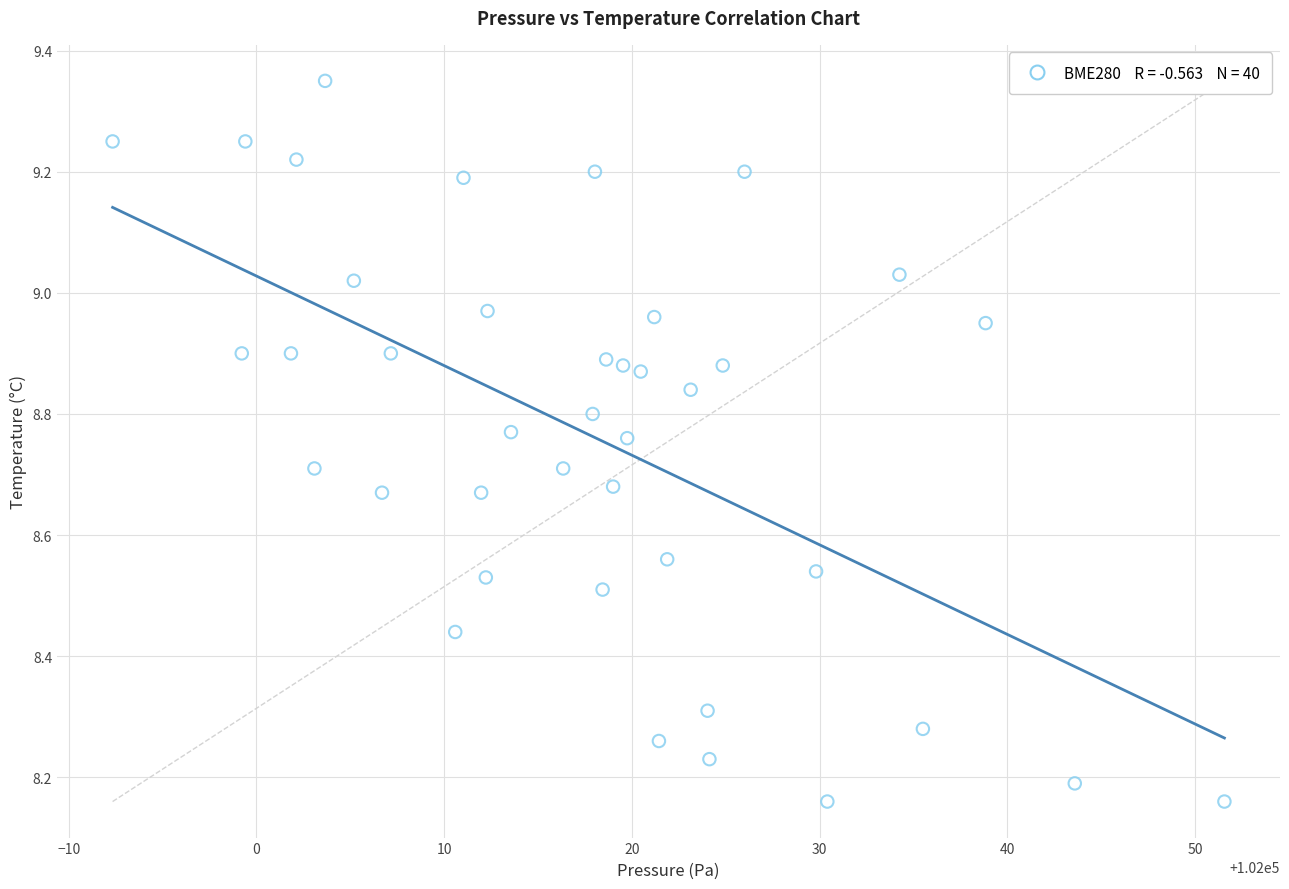

What is the range of X values (max minus min)?

59.2